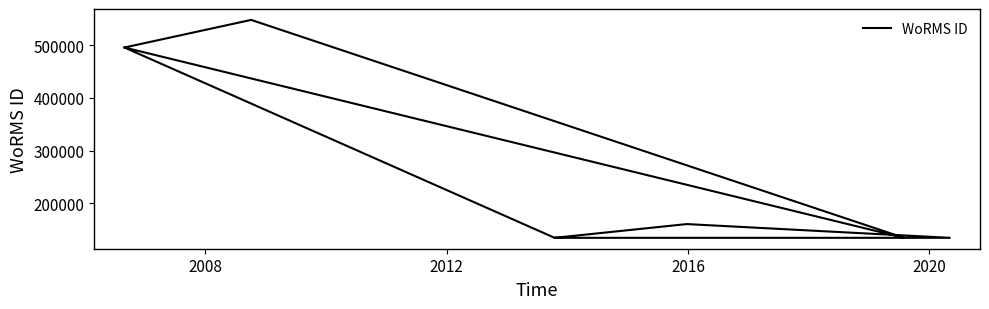

What is the label of the 8th point from the right?

2012